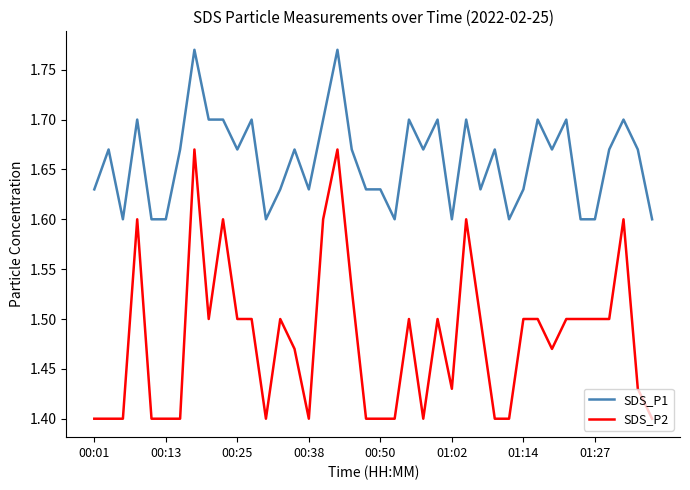

True or false: SDS_P1 and SDS_P2 intersect in this chart.

False